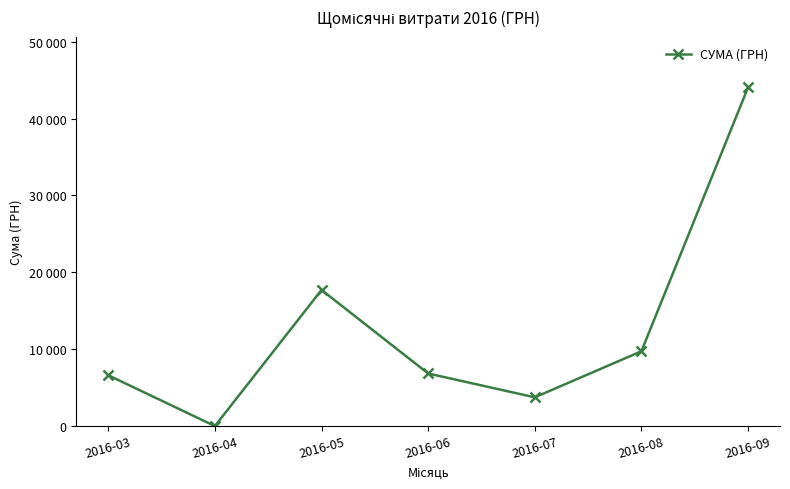

List the labels in order of value, largest first.

2016-09, 2016-05, 2016-08, 2016-06, 2016-03, 2016-07, 2016-04